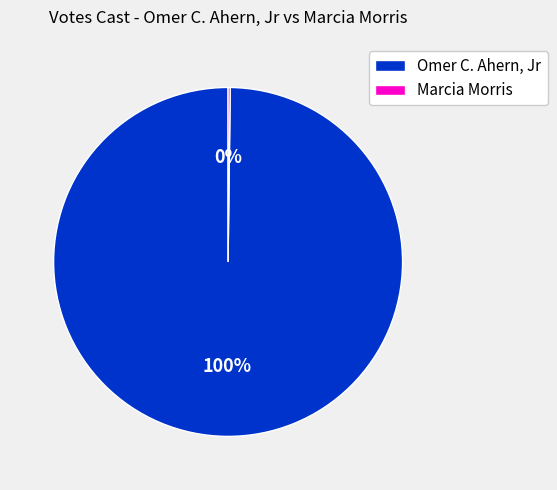

To the nearest percent, what is the average slice percentage?

50%